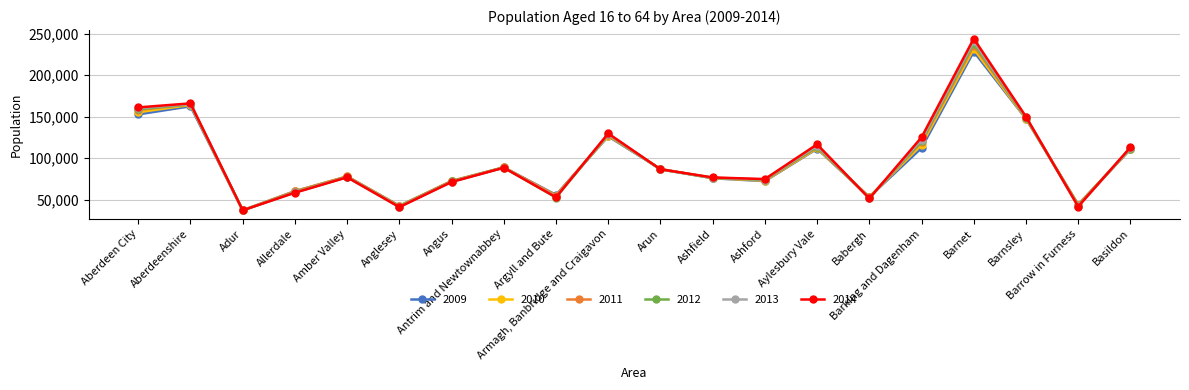

Which series has the widest spread of values?

2014